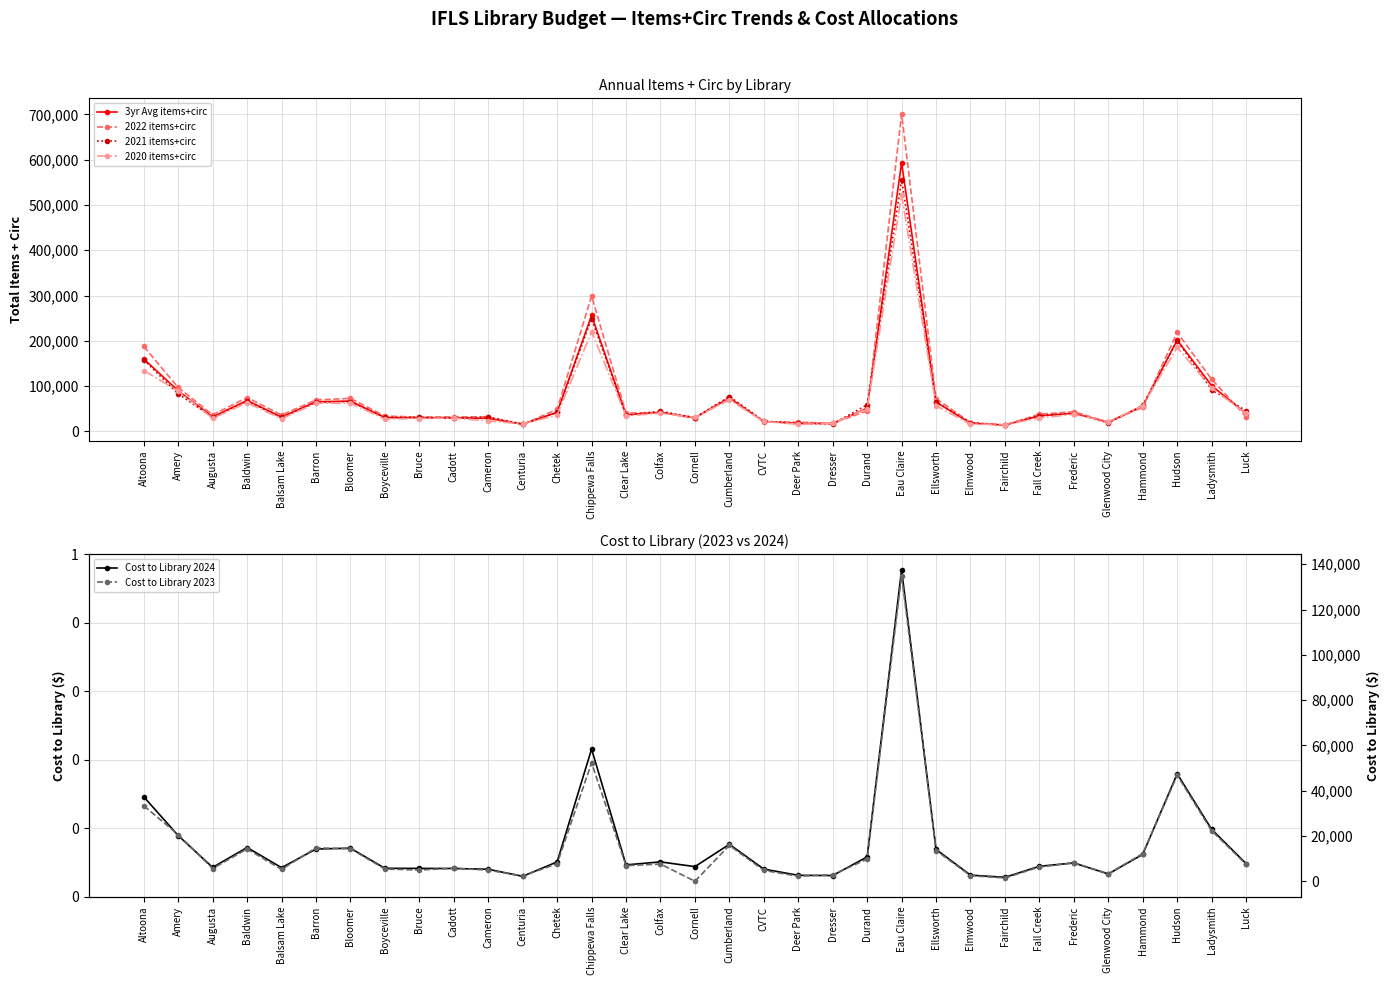

What position from the left is Clear Lake?

15